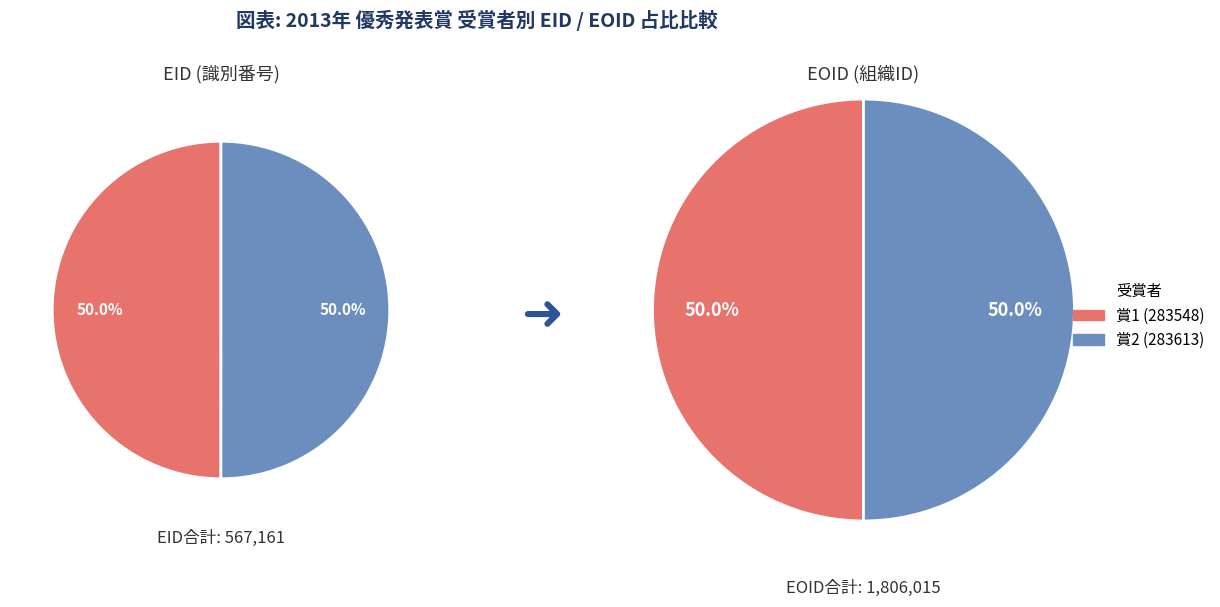

What is the largest slice in the pie chart?

EID:283613 / EOID:903008